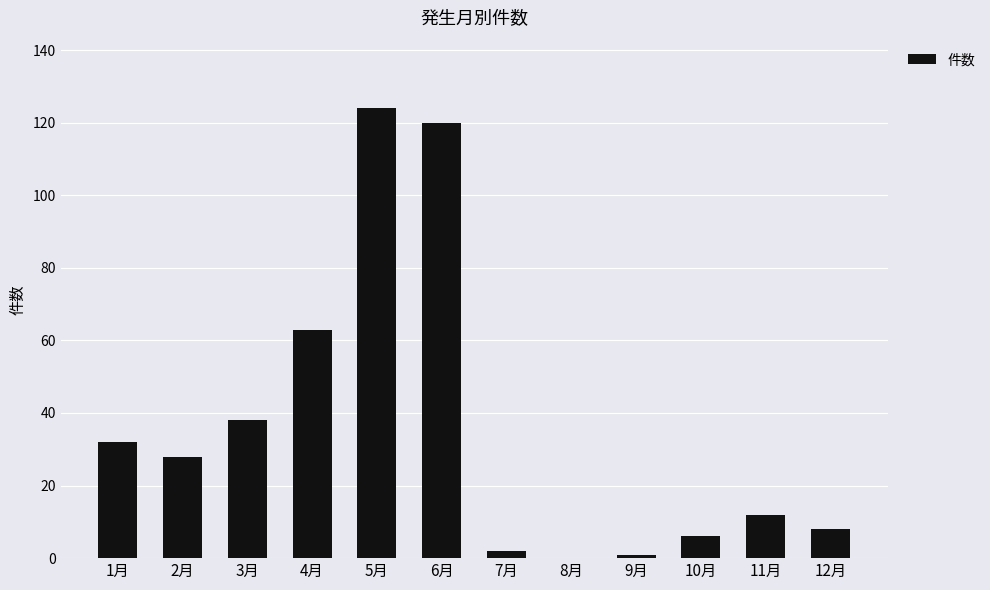

Reading right to left, transcribe all the data shown in this chart.

8	12	6	1	0	2	120	124	63	38	28	32